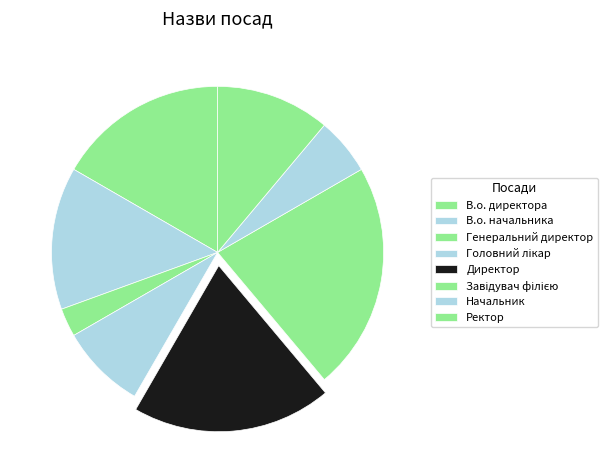

True or false: Генеральний директор accounts for 13% of the total.

False